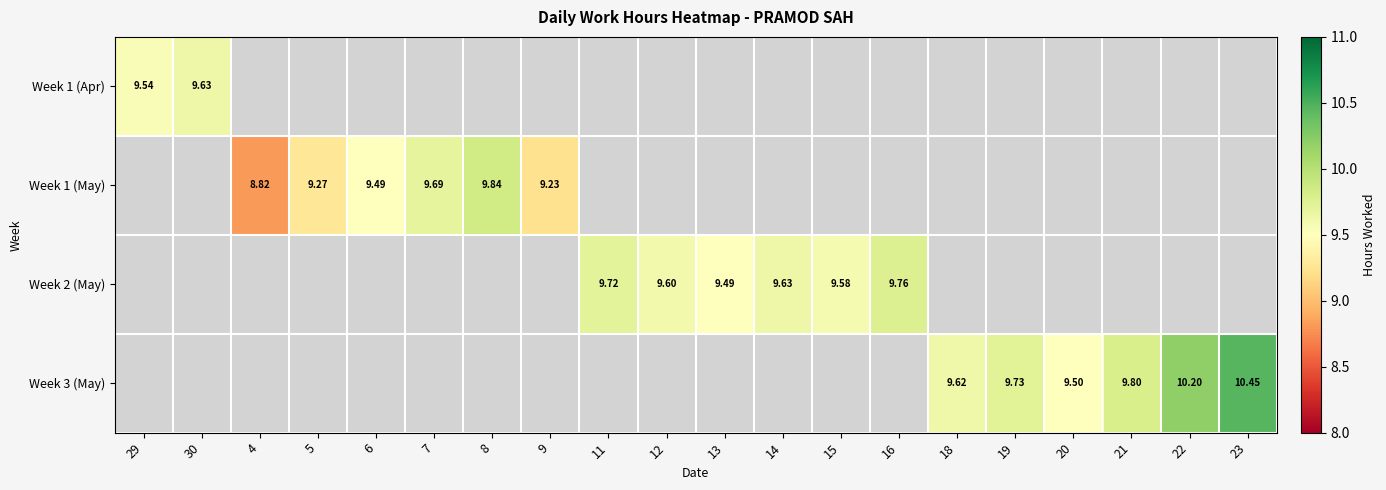

How many data points in Week 2 (May) are above 0?

6